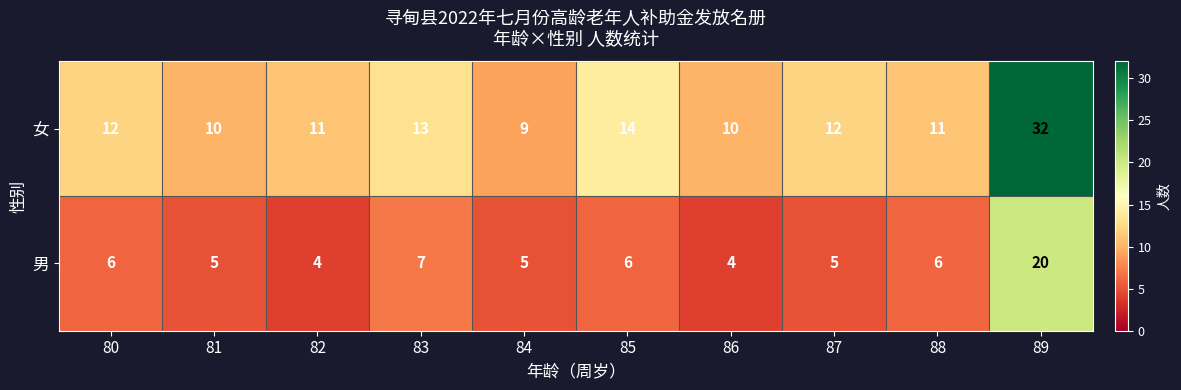

Count the number of categories in the chart.

10